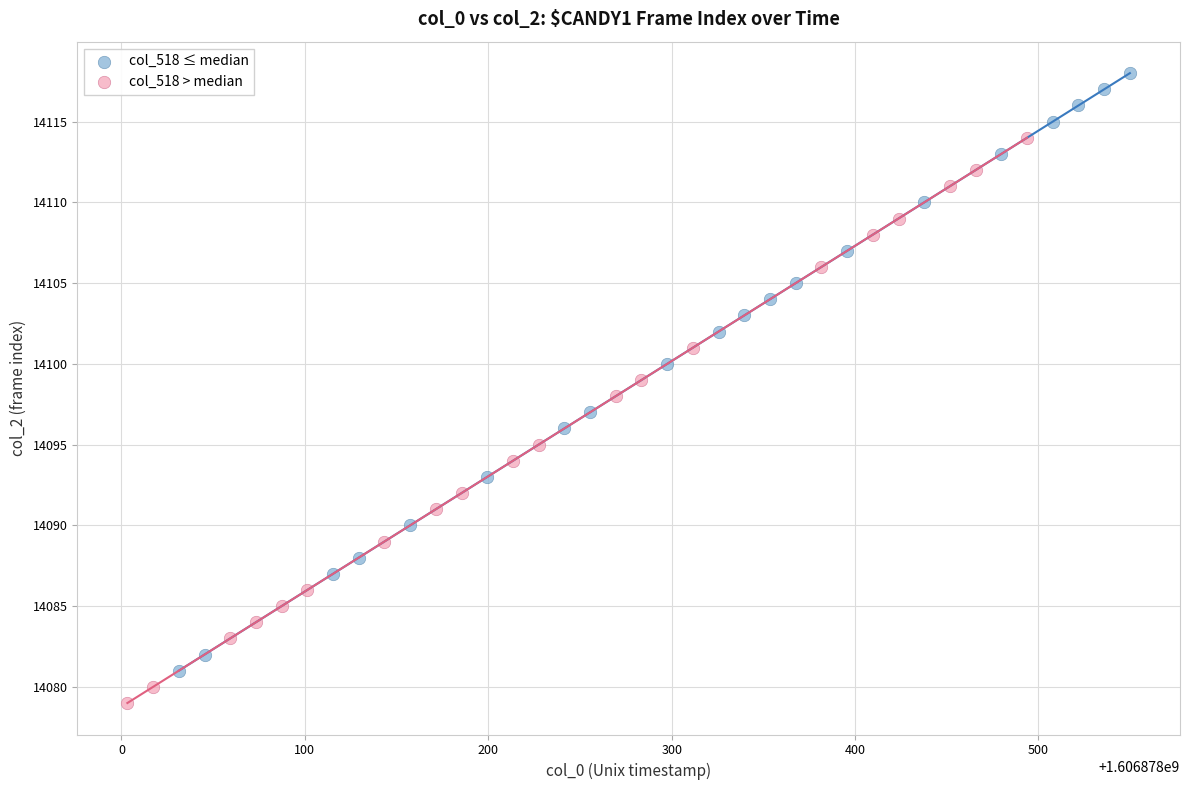

Which series contains the highest Y value?

col_518 ≤ median